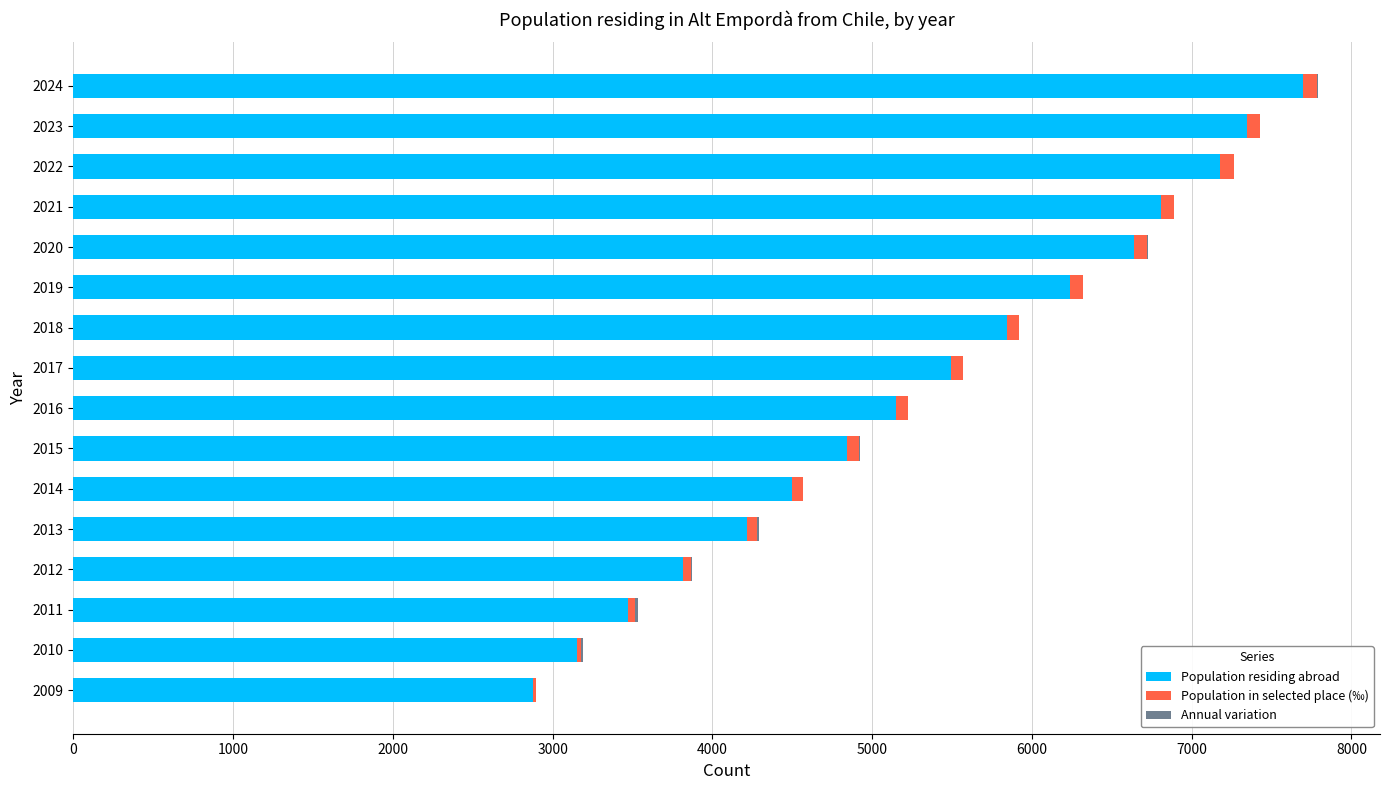

At which label is Population residing abroad closest to 5288?

2016